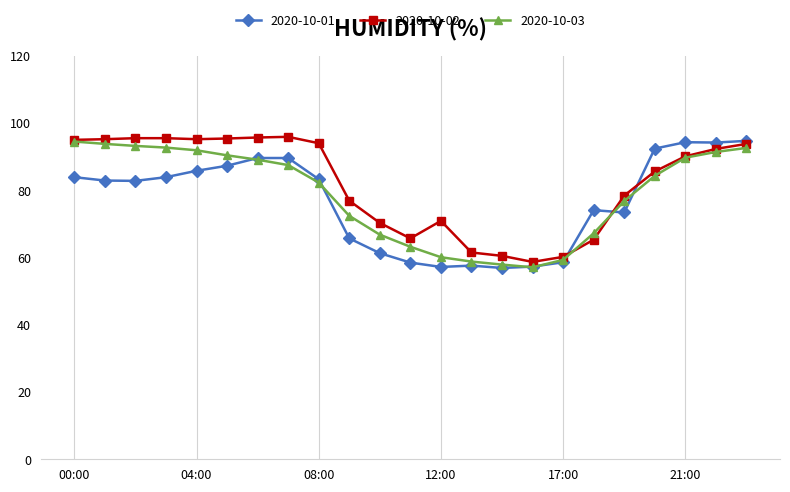

True or false: 2020-10-02 has more than 0 points higher than both neighbors.

True